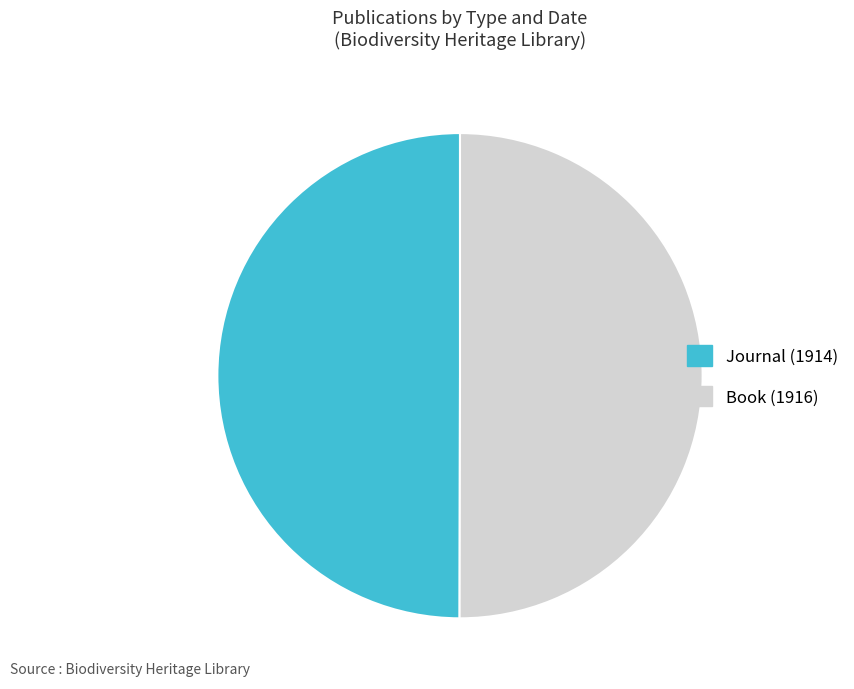

Do Book (1916) and Journal (1914) together represent more than half of the pie?

Yes